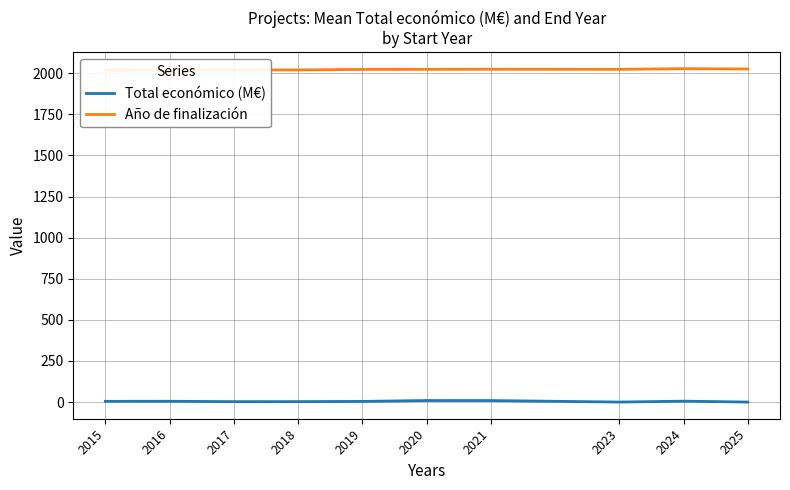

Is this an area chart (filled region under the line)?

No